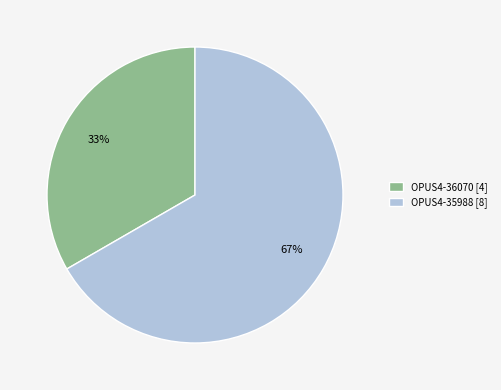

Which has a higher value, OPUS4-35988 [8] or OPUS4-36070 [4]?

OPUS4-35988 [8]